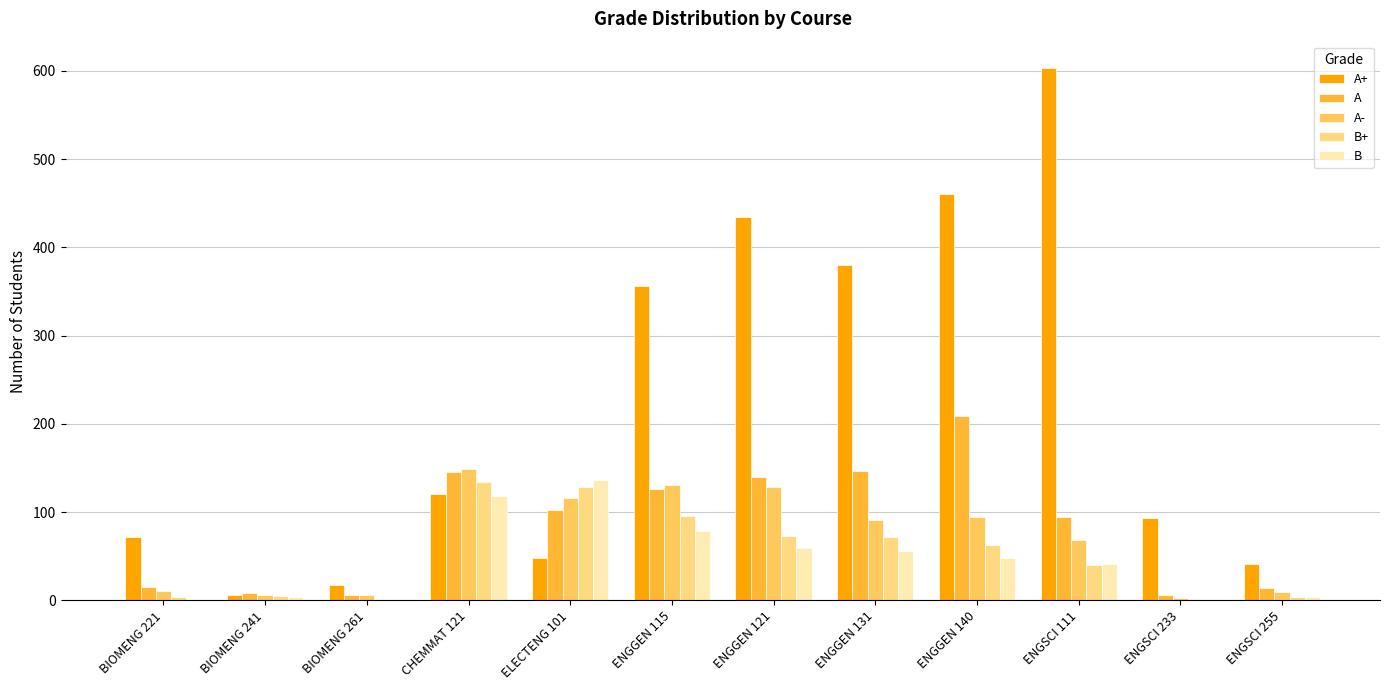

Which series changed the most between ELECTENG 101 and ENGSCI 233?

B